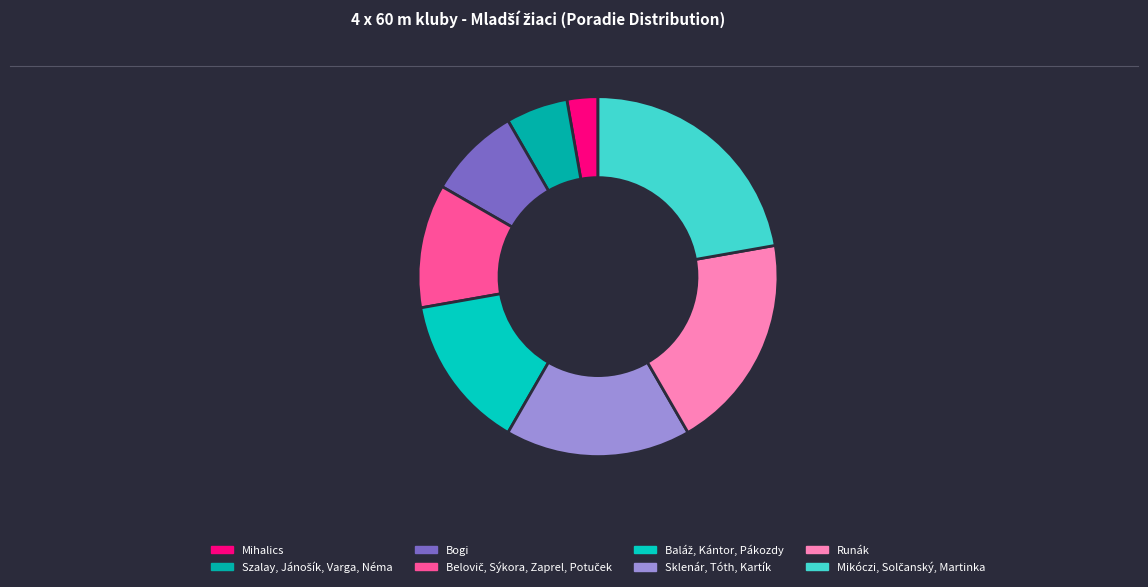

Count the number of slices in the pie.

8